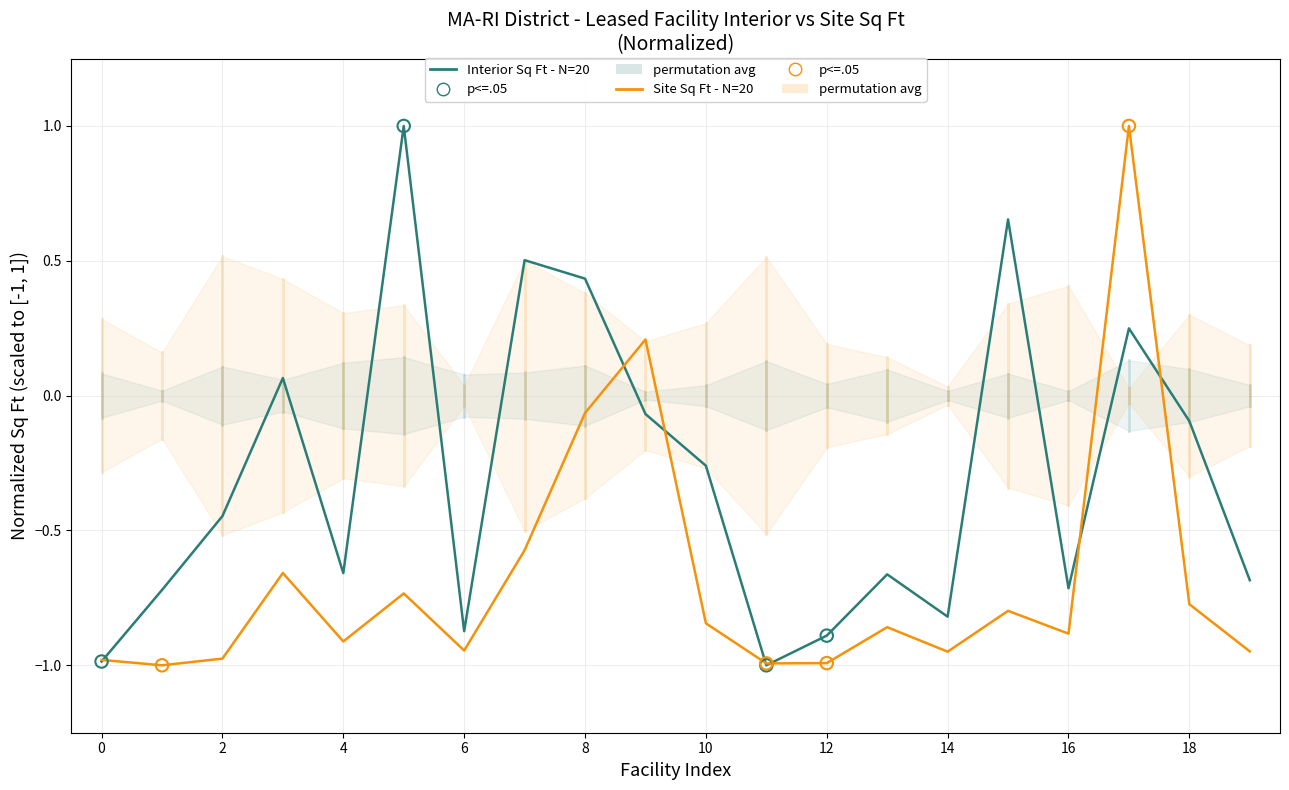

Which series contains the highest Y value?

Interior Sq Ft (normalized)